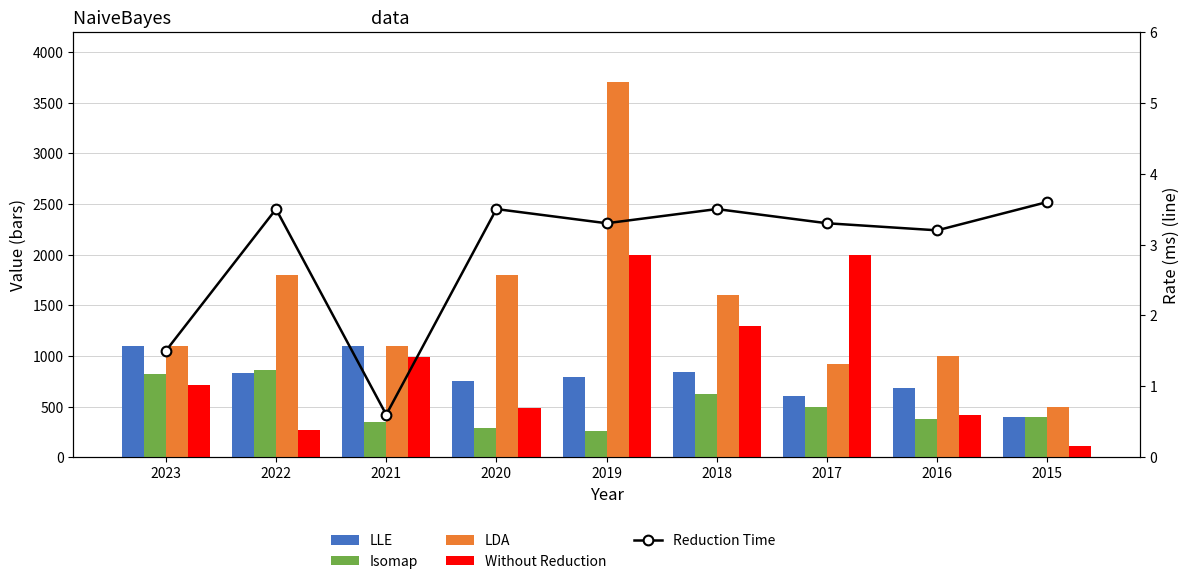

Which label corresponds to the largest value in the chart?

2019